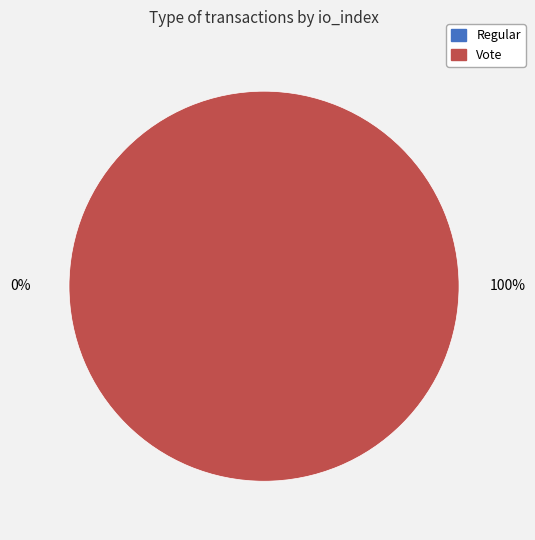

Which category has the biggest portion of the pie?

Vote